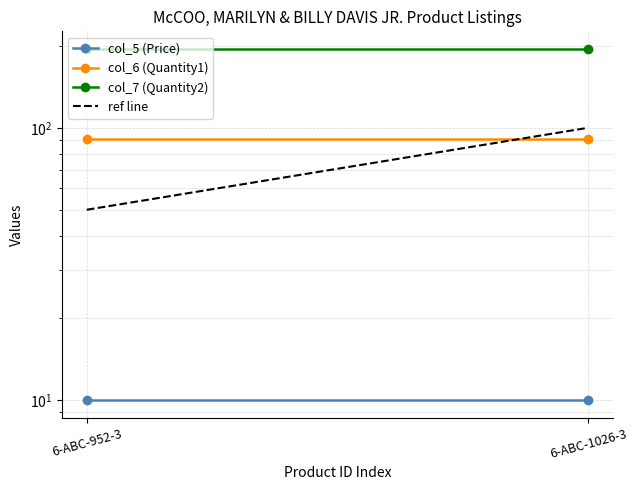

The value of col_6 (Quantity1) at 6-ABC-1026-3 is 21.6. True or false?

False